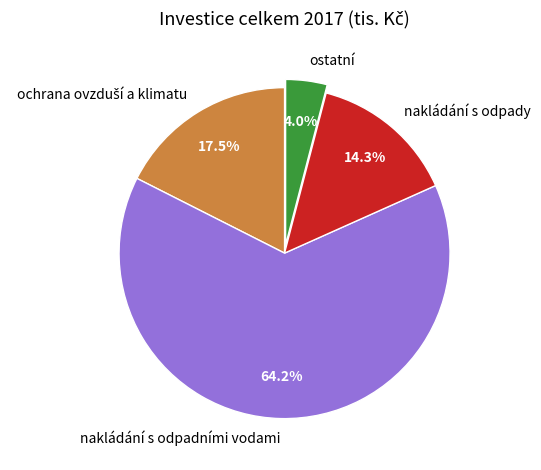

True or false: nakládání s odpady accounts for 27% of the total.

False